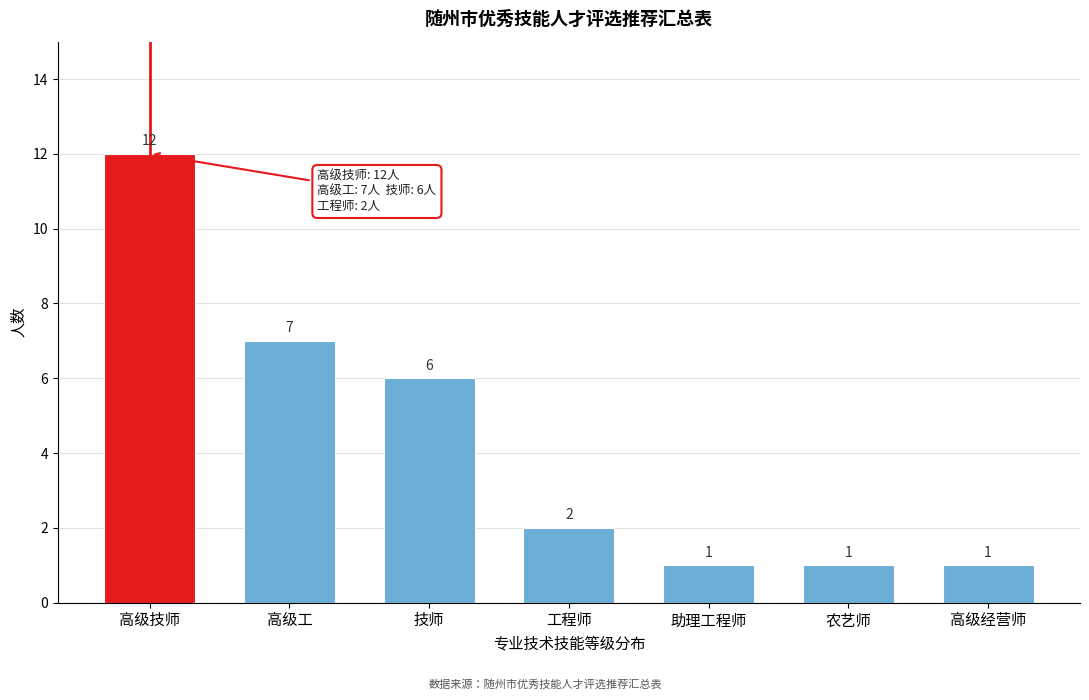

Reading left to right, transcribe all the data shown in this chart.

12	7	6	2	1	1	1